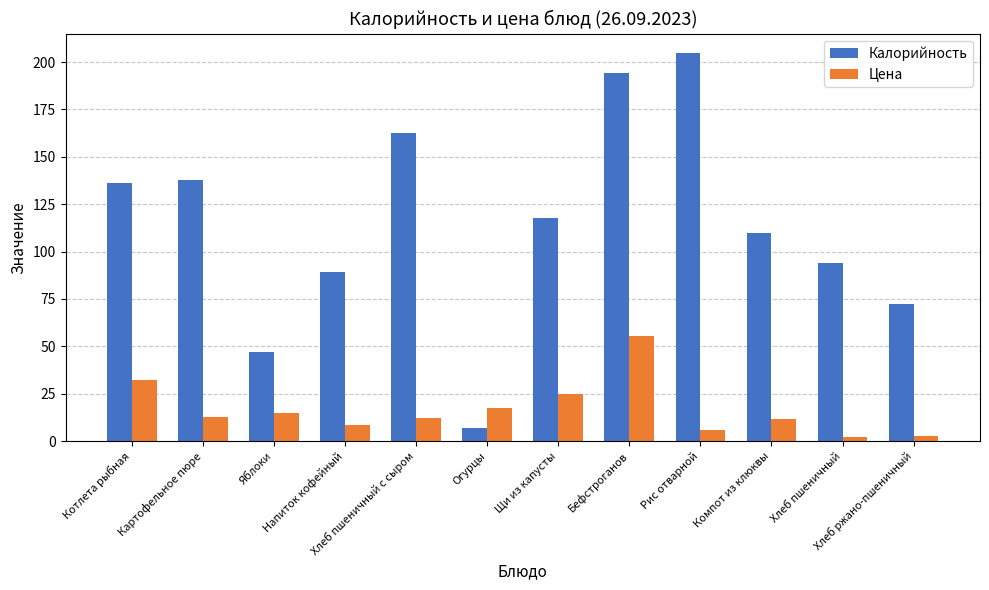

What is the greatest value displayed?

204.8